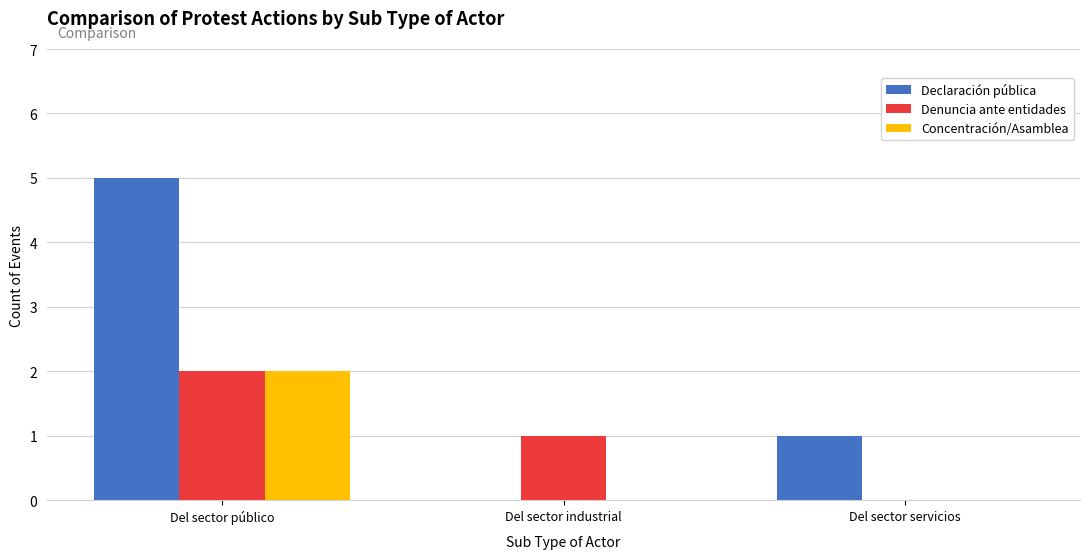

Which series has the largest total across all categories?

Declaración pública